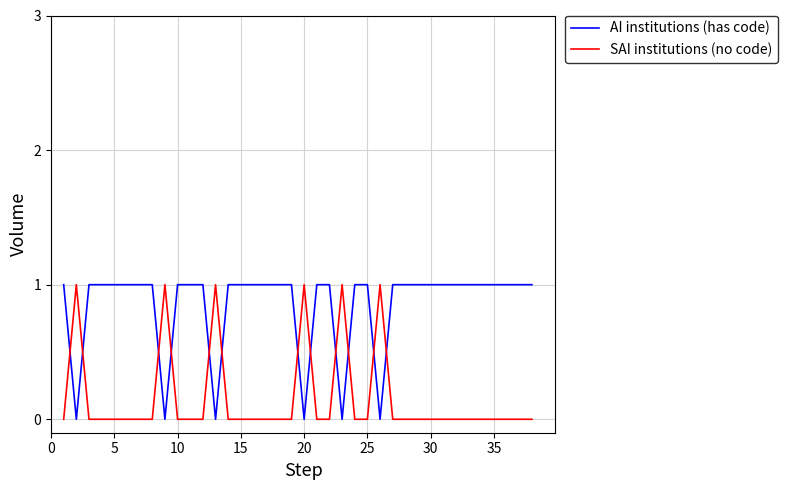

Rank the series by their average value, from lowest to highest.

SAI institutions (no code), AI institutions (has code)